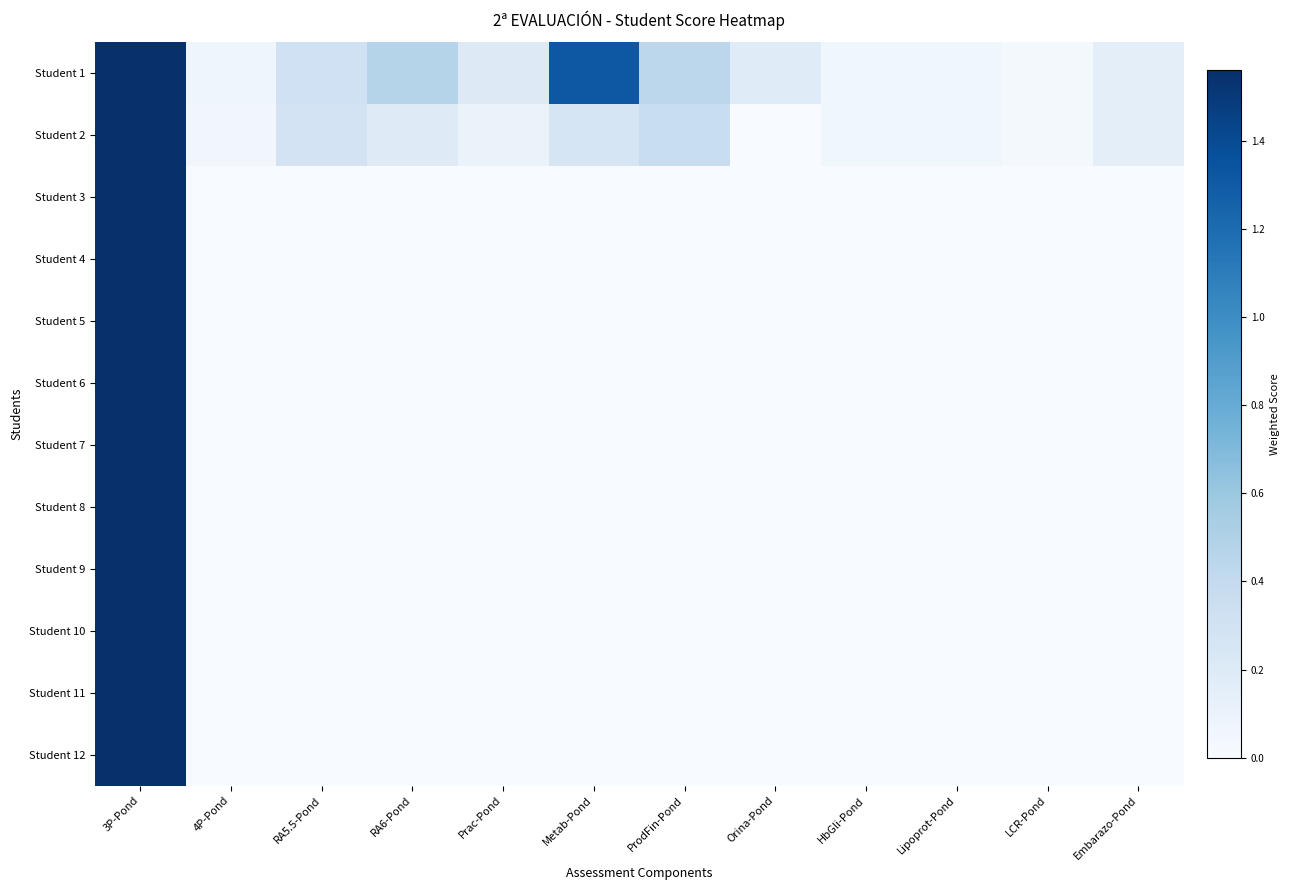

Reading left to right, what are all the values shown in this chart?

Student 1: 3P-Pond=1.6	4P-Pond=0.1	RA5.5-Pond=0.3	RA6-Pond=0.5	Prac-Pond=0.2	Metab-Pond=1.3	ProdFin-Pond=0.4	Orina-Pond=0.2	HbGli-Pond=0.1	Lipoprot-Pond=0.1	LCR-Pond=0.0	Embarazo-Pond=0.1
Student 2: 3P-Pond=1.6	4P-Pond=0.1	RA5.5-Pond=0.3	RA6-Pond=0.2	Prac-Pond=0.1	Metab-Pond=0.3	ProdFin-Pond=0.4	Orina-Pond=0.0	HbGli-Pond=0.1	Lipoprot-Pond=0.1	LCR-Pond=0.0	Embarazo-Pond=0.1
Student 3: 3P-Pond=1.6	4P-Pond=0.0	RA5.5-Pond=0.0	RA6-Pond=0.0	Prac-Pond=0.0	Metab-Pond=0.0	ProdFin-Pond=0.0	Orina-Pond=0.0	HbGli-Pond=0.0	Lipoprot-Pond=0.0	LCR-Pond=0.0	Embarazo-Pond=0.0
Student 4: 3P-Pond=1.6	4P-Pond=0.0	RA5.5-Pond=0.0	RA6-Pond=0.0	Prac-Pond=0.0	Metab-Pond=0.0	ProdFin-Pond=0.0	Orina-Pond=0.0	HbGli-Pond=0.0	Lipoprot-Pond=0.0	LCR-Pond=0.0	Embarazo-Pond=0.0
Student 5: 3P-Pond=1.6	4P-Pond=0.0	RA5.5-Pond=0.0	RA6-Pond=0.0	Prac-Pond=0.0	Metab-Pond=0.0	ProdFin-Pond=0.0	Orina-Pond=0.0	HbGli-Pond=0.0	Lipoprot-Pond=0.0	LCR-Pond=0.0	Embarazo-Pond=0.0
Student 6: 3P-Pond=1.6	4P-Pond=0.0	RA5.5-Pond=0.0	RA6-Pond=0.0	Prac-Pond=0.0	Metab-Pond=0.0	ProdFin-Pond=0.0	Orina-Pond=0.0	HbGli-Pond=0.0	Lipoprot-Pond=0.0	LCR-Pond=0.0	Embarazo-Pond=0.0
Student 7: 3P-Pond=1.6	4P-Pond=0.0	RA5.5-Pond=0.0	RA6-Pond=0.0	Prac-Pond=0.0	Metab-Pond=0.0	ProdFin-Pond=0.0	Orina-Pond=0.0	HbGli-Pond=0.0	Lipoprot-Pond=0.0	LCR-Pond=0.0	Embarazo-Pond=0.0
Student 8: 3P-Pond=1.6	4P-Pond=0.0	RA5.5-Pond=0.0	RA6-Pond=0.0	Prac-Pond=0.0	Metab-Pond=0.0	ProdFin-Pond=0.0	Orina-Pond=0.0	HbGli-Pond=0.0	Lipoprot-Pond=0.0	LCR-Pond=0.0	Embarazo-Pond=0.0
Student 9: 3P-Pond=1.6	4P-Pond=0.0	RA5.5-Pond=0.0	RA6-Pond=0.0	Prac-Pond=0.0	Metab-Pond=0.0	ProdFin-Pond=0.0	Orina-Pond=0.0	HbGli-Pond=0.0	Lipoprot-Pond=0.0	LCR-Pond=0.0	Embarazo-Pond=0.0
Student 10: 3P-Pond=1.6	4P-Pond=0.0	RA5.5-Pond=0.0	RA6-Pond=0.0	Prac-Pond=0.0	Metab-Pond=0.0	ProdFin-Pond=0.0	Orina-Pond=0.0	HbGli-Pond=0.0	Lipoprot-Pond=0.0	LCR-Pond=0.0	Embarazo-Pond=0.0
Student 11: 3P-Pond=1.6	4P-Pond=0.0	RA5.5-Pond=0.0	RA6-Pond=0.0	Prac-Pond=0.0	Metab-Pond=0.0	ProdFin-Pond=0.0	Orina-Pond=0.0	HbGli-Pond=0.0	Lipoprot-Pond=0.0	LCR-Pond=0.0	Embarazo-Pond=0.0
Student 12: 3P-Pond=1.6	4P-Pond=0.0	RA5.5-Pond=0.0	RA6-Pond=0.0	Prac-Pond=0.0	Metab-Pond=0.0	ProdFin-Pond=0.0	Orina-Pond=0.0	HbGli-Pond=0.0	Lipoprot-Pond=0.0	LCR-Pond=0.0	Embarazo-Pond=0.0